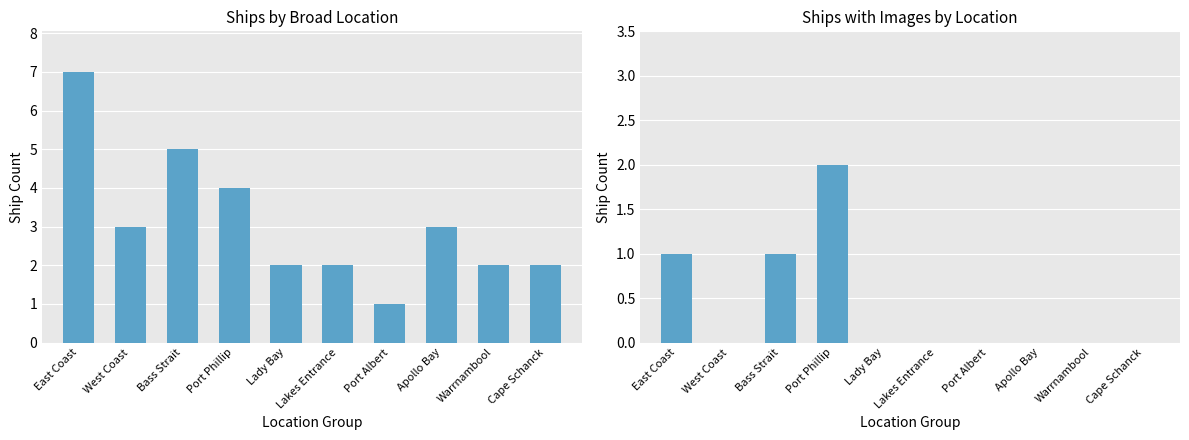

Rank the series at West Coast from highest to lowest value.

Ship Count, Ships with Images